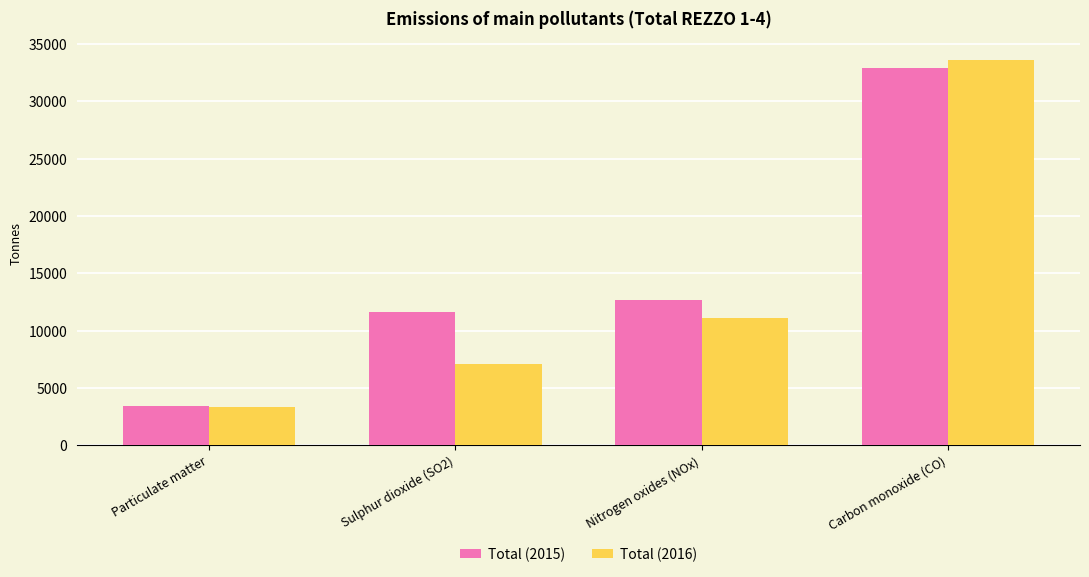

Is it true that Total (2016) equals 11095.8 at Sulphur dioxide (SO2)?

False